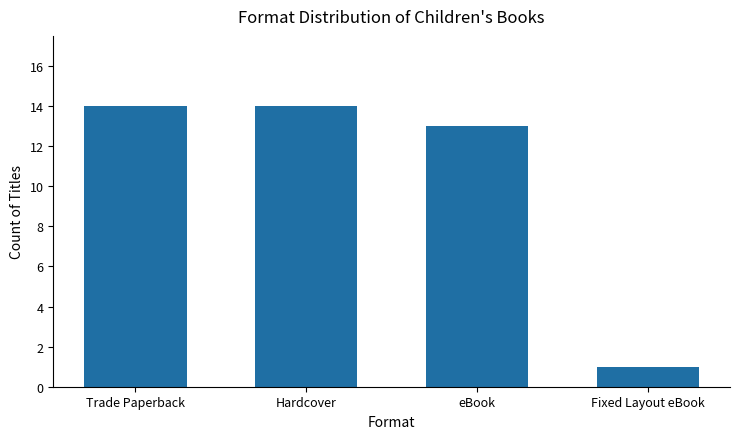

What is the change in value from eBook to Fixed Layout eBook?

-12